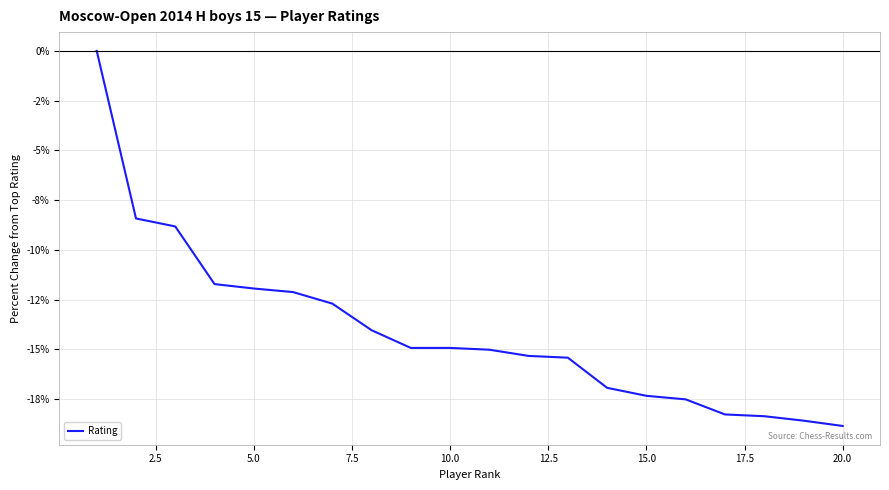

What is the sum of all values?

-281.2